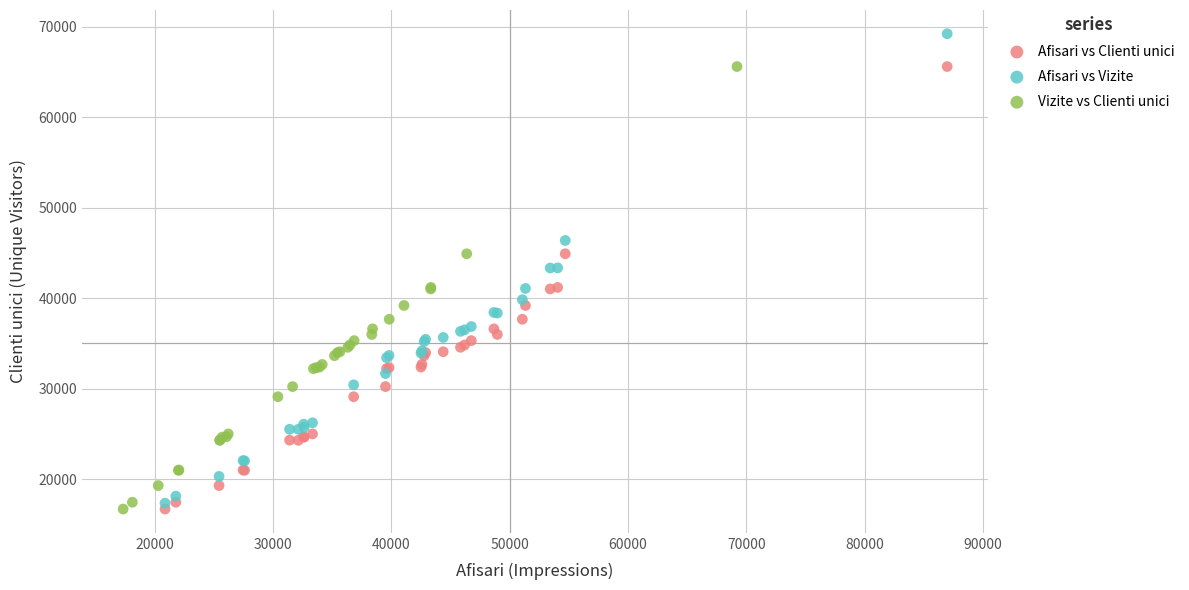

Which series has the widest spread of Y values?

Afisari vs Vizite